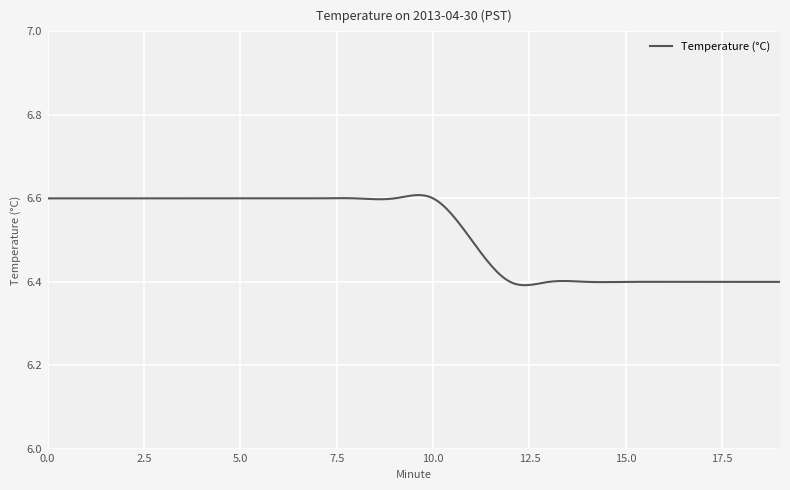

How many lines are shown in the chart?

1